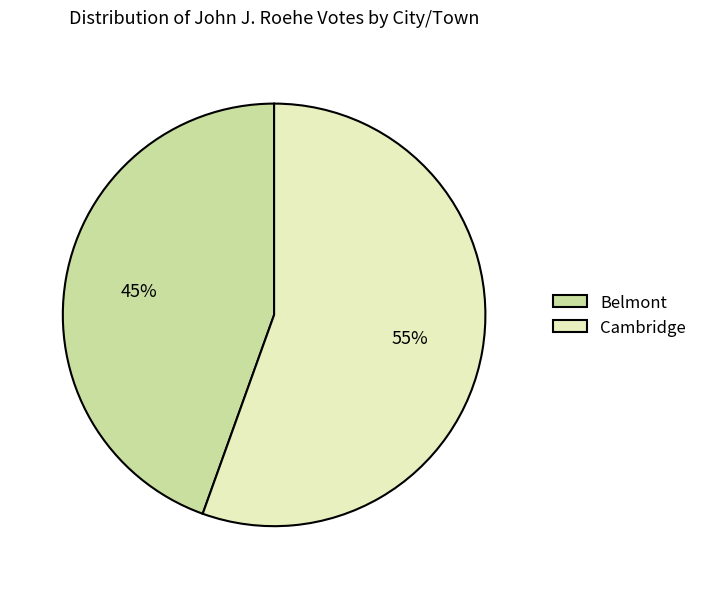

To the nearest percent, what percentage of the pie is Cambridge?

55%